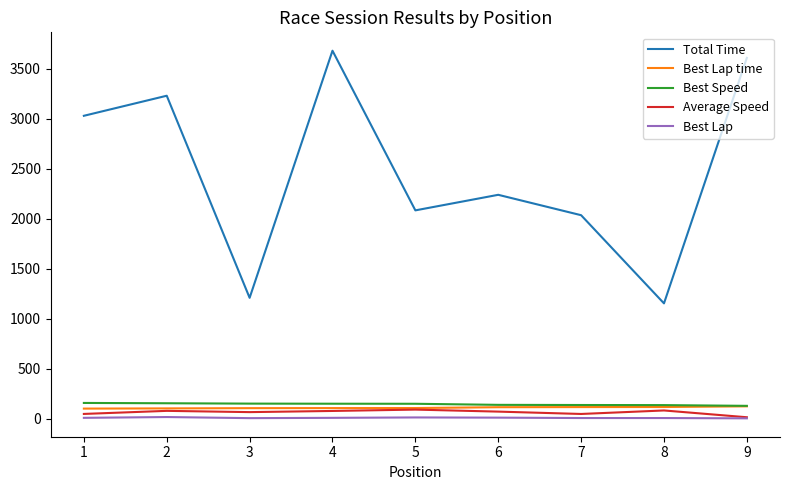

What value does the Best Lap time series have at 5?

105.0